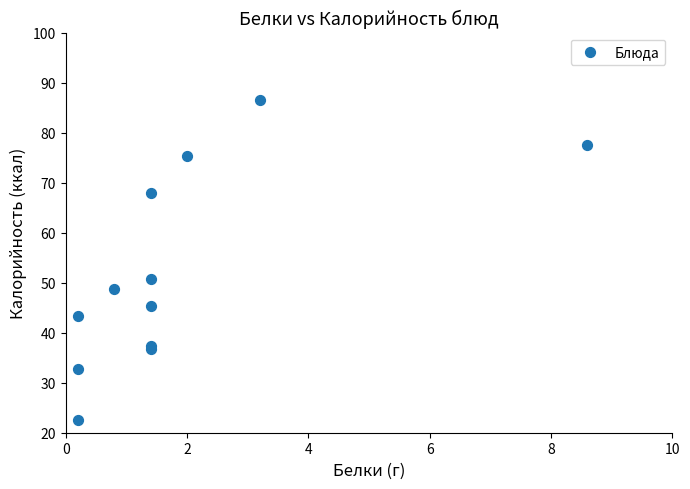

What Y value in the scatter plot is closest to 54?

50.7